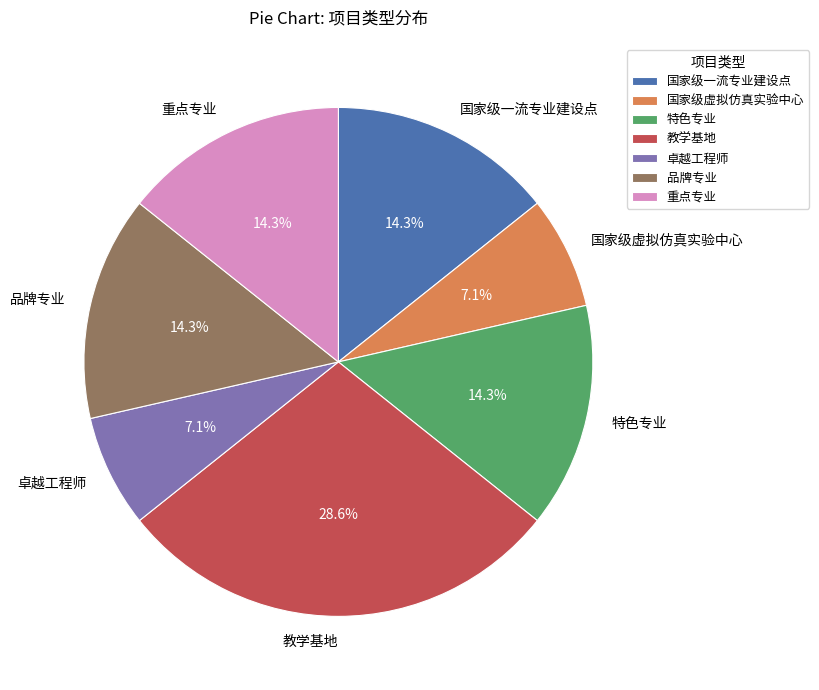

Approximately how many times larger is the value at 品牌专业 compared to 国家级虚拟仿真实验中心?

2.0